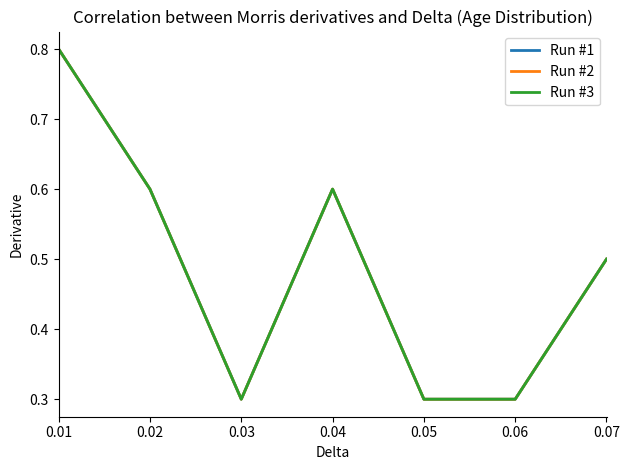

Reading left to right, what are all the values shown in this chart?

Run #1: 0.01=0.8	0.02=0.6	0.03=0.3	0.04=0.6	0.05=0.3	0.06=0.3	0.07=0.5
Run #2: 0.01=0.8	0.02=0.6	0.03=0.3	0.04=0.6	0.05=0.3	0.06=0.3	0.07=0.5
Run #3: 0.01=0.8	0.02=0.6	0.03=0.3	0.04=0.6	0.05=0.3	0.06=0.3	0.07=0.5